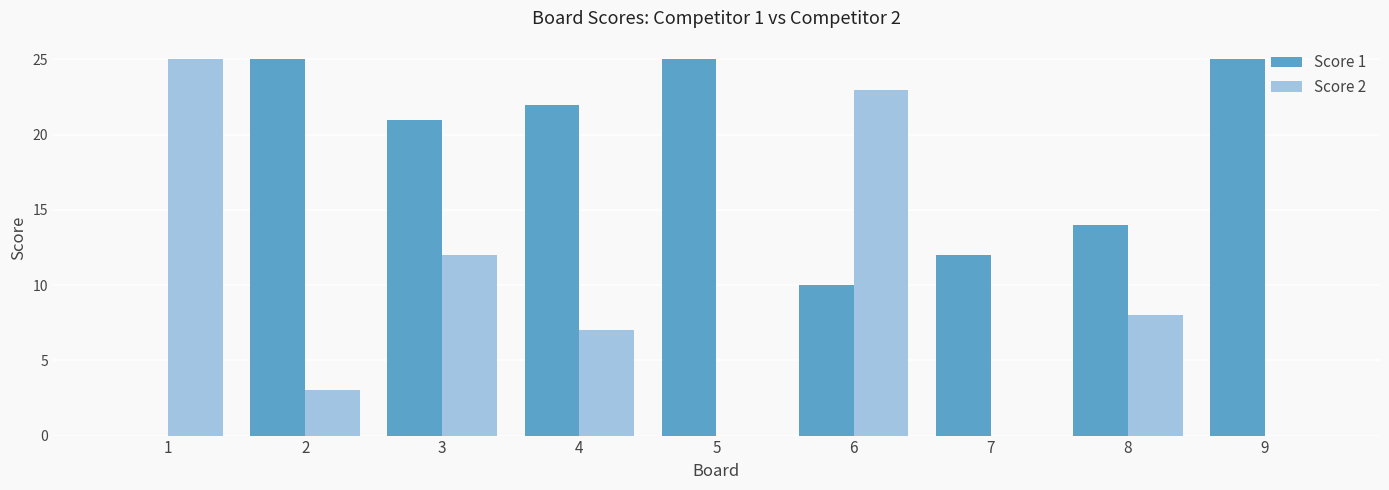

What is the sum of all Score 2 values?

78